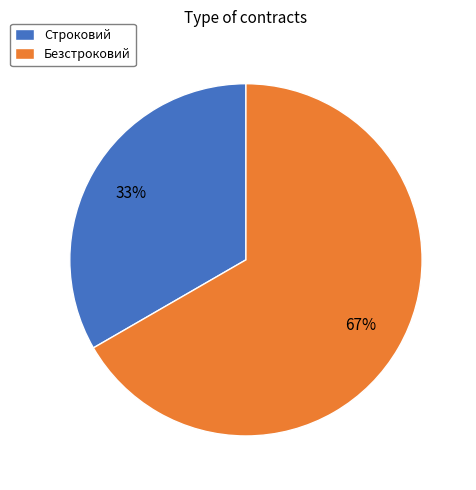

Is Безстроковий the majority of the pie?

Yes